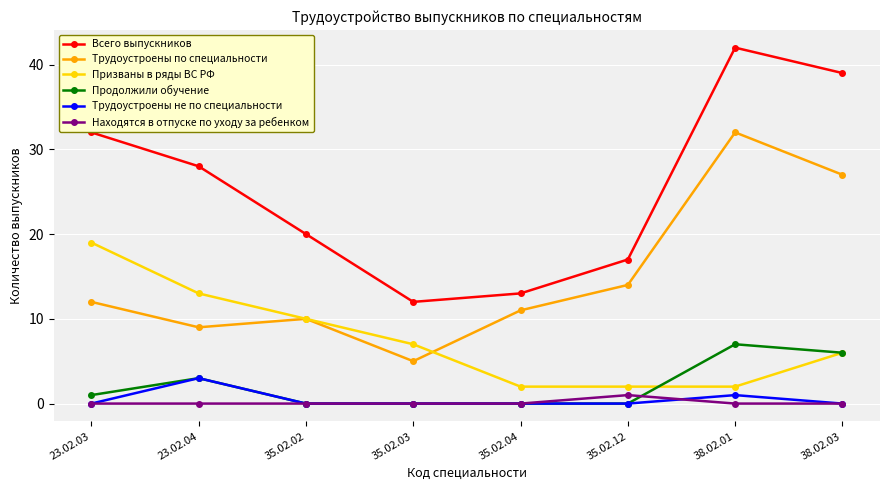

At which category is the sum across all series the highest?

38.02.01